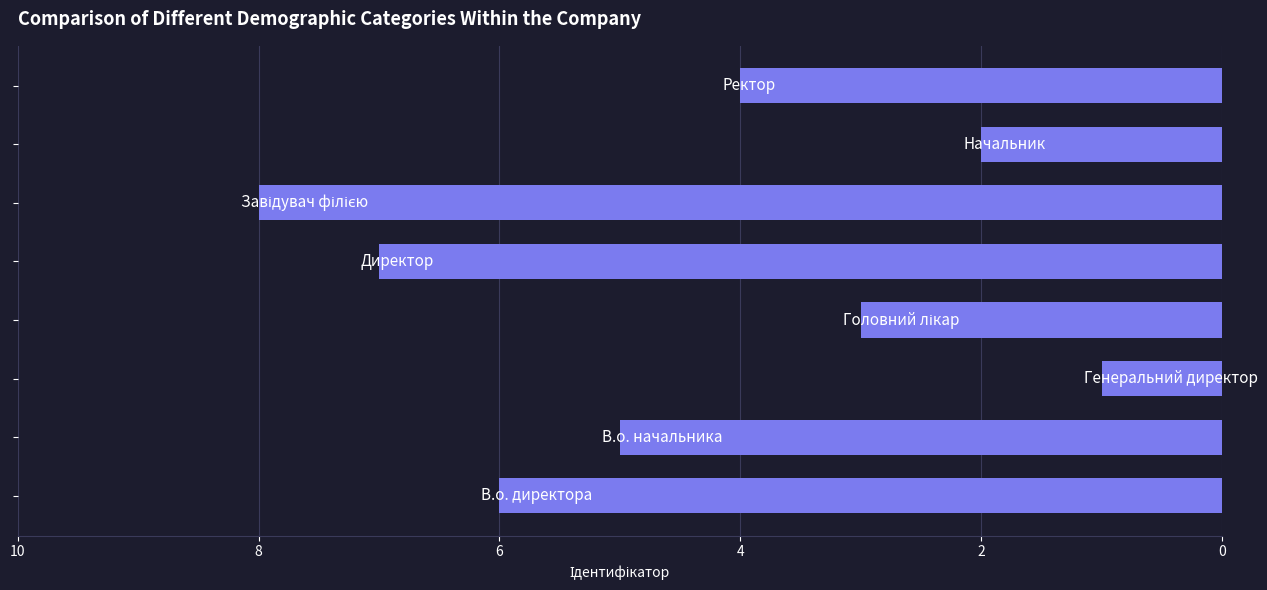

Count the number of data series in this chart.

1